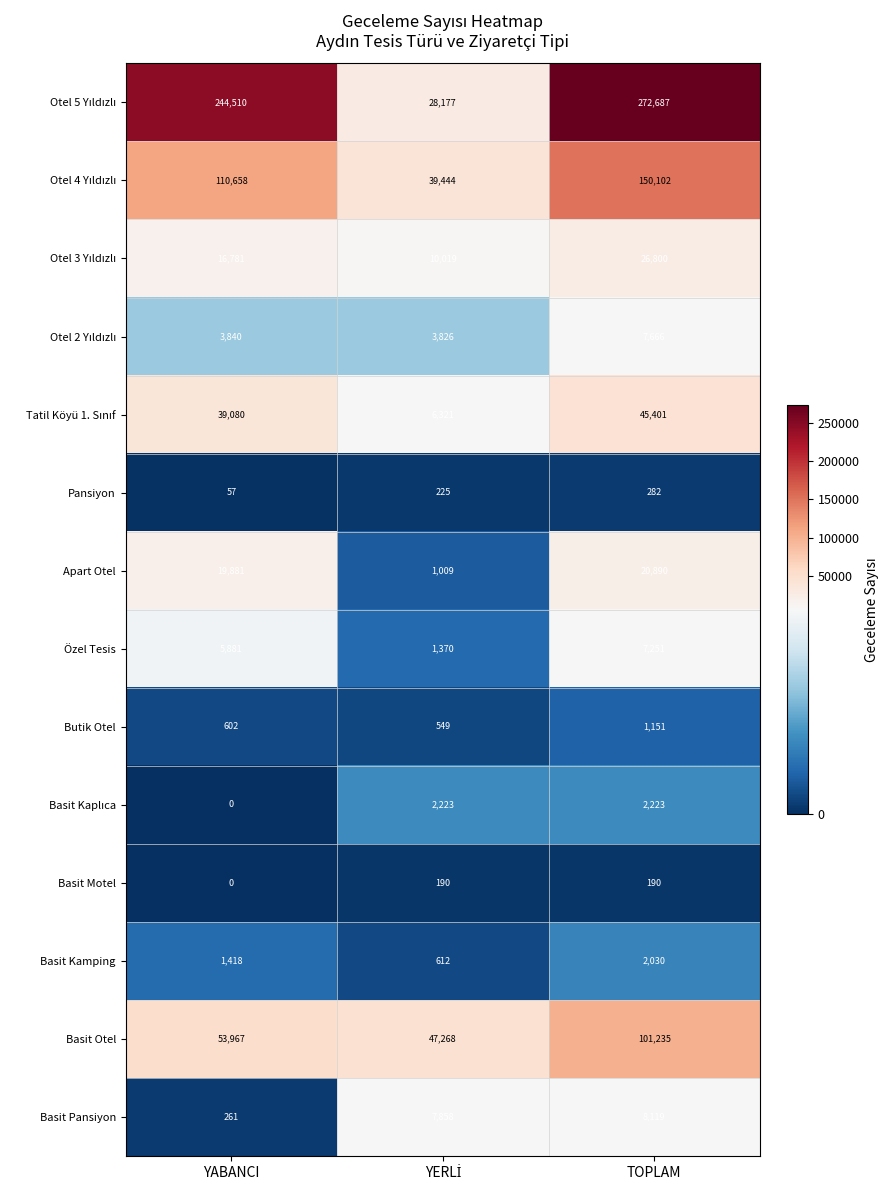

What is the difference between the highest and lowest values at YABANCI?

244510